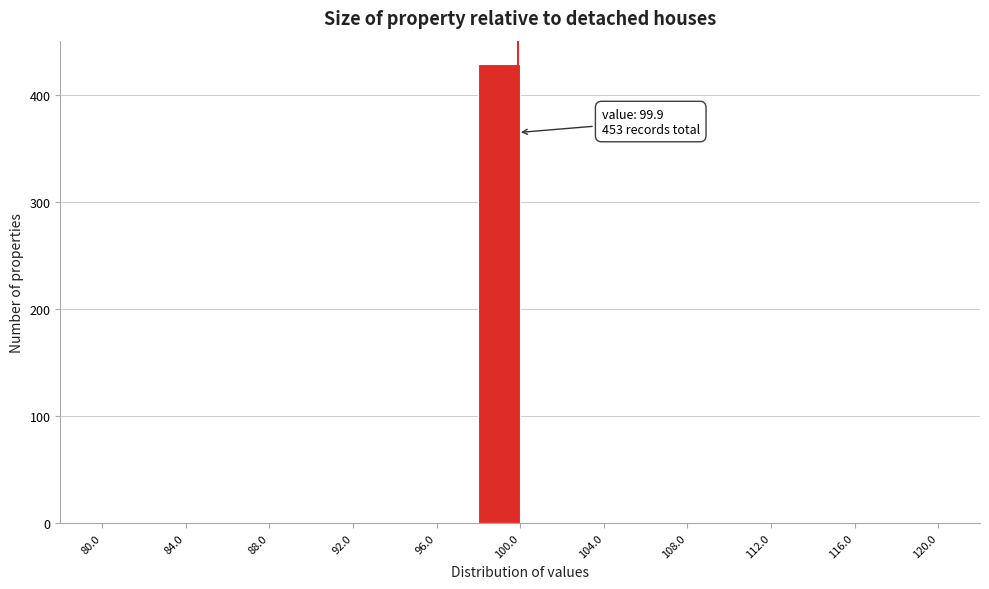

Over which range of the x-axis is the bar tallest?

98 to 100